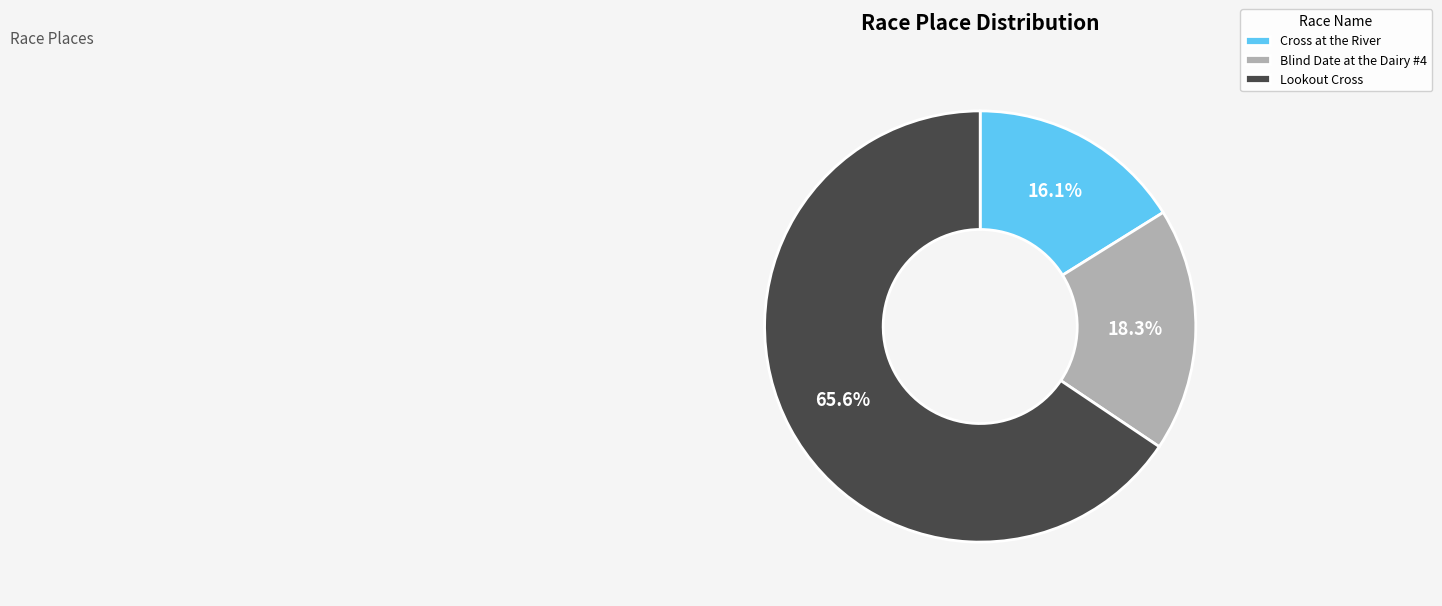

True or false: Blind Date at the Dairy #4 accounts for 18% of the total.

True